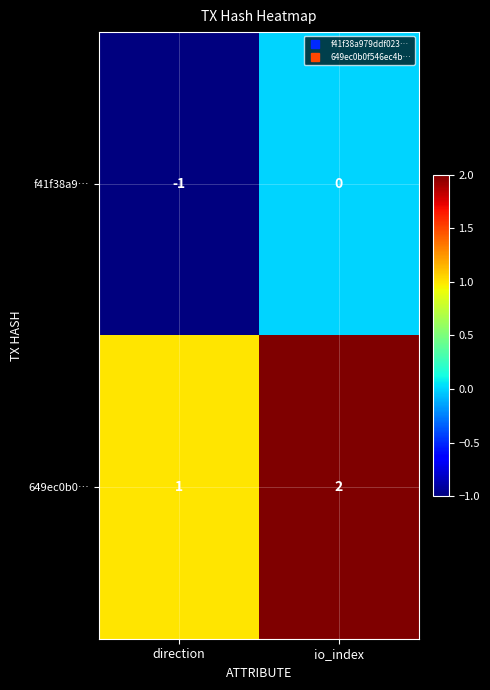

Which category has the highest value across all series?

io_index